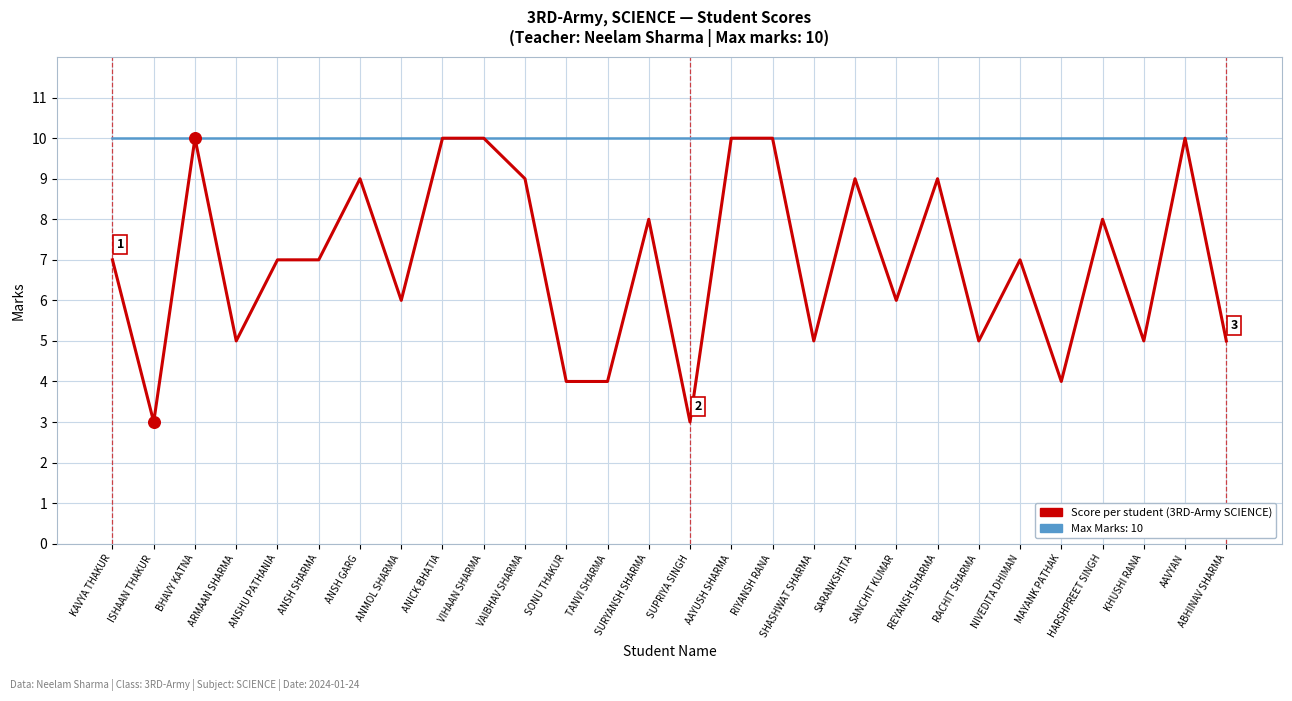

What is the spread (max minus min) of values at TANVI SHARMA?

6